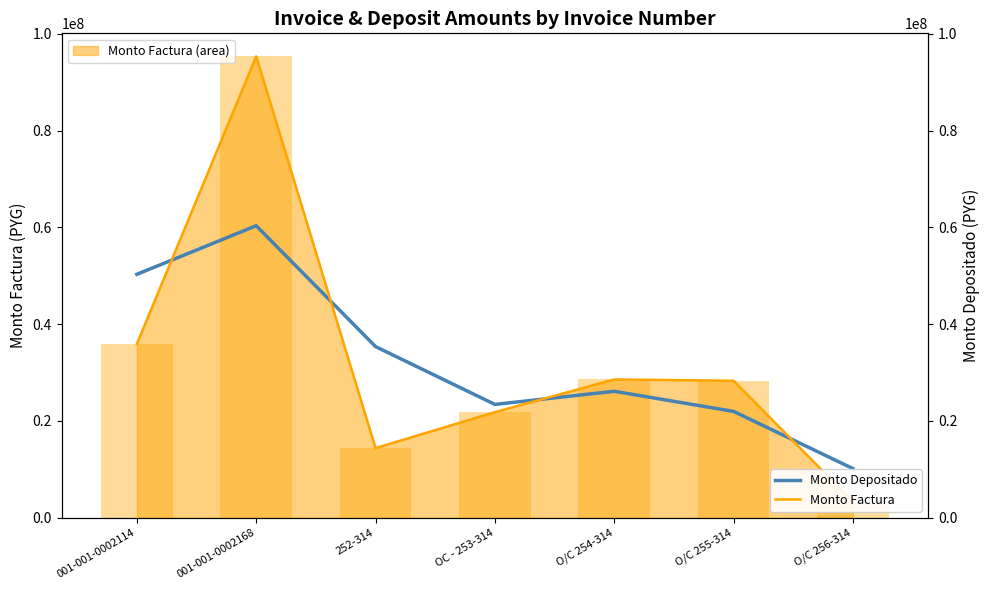

What is the difference between the Monto Depositado (smooth) values at O/C 254-314 and O/C 255-314?

4153962